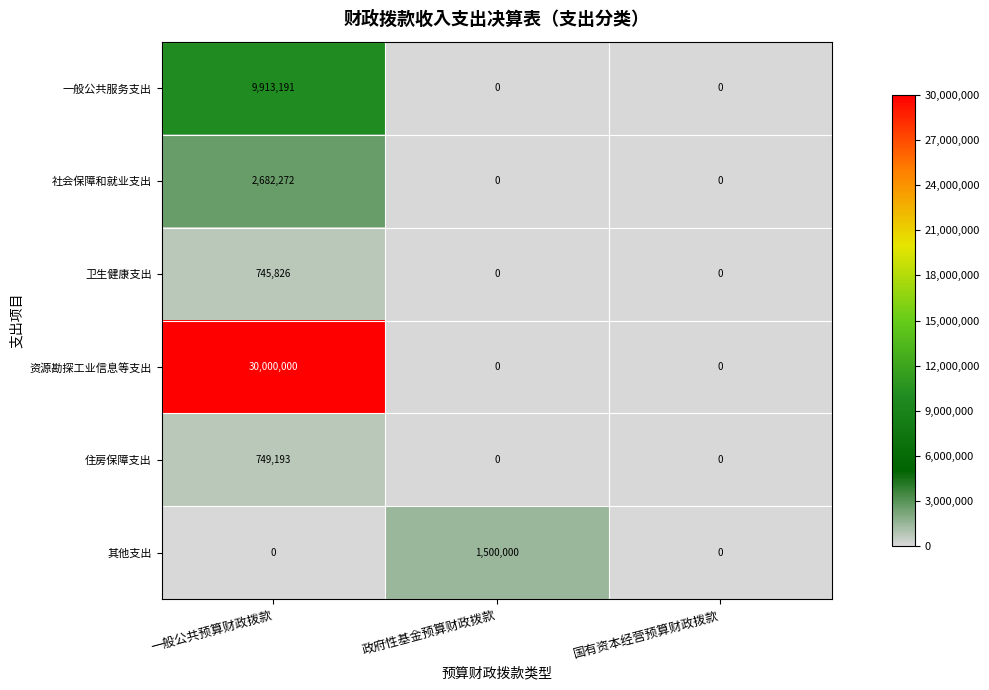

Is it true that 住房保障支出 equals 301761 at 一般公共预算财政拨款?

False